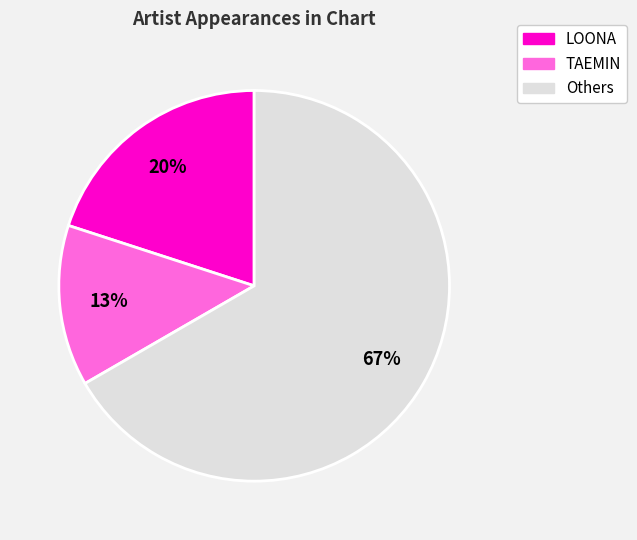

What is the largest slice in the pie chart?

Others